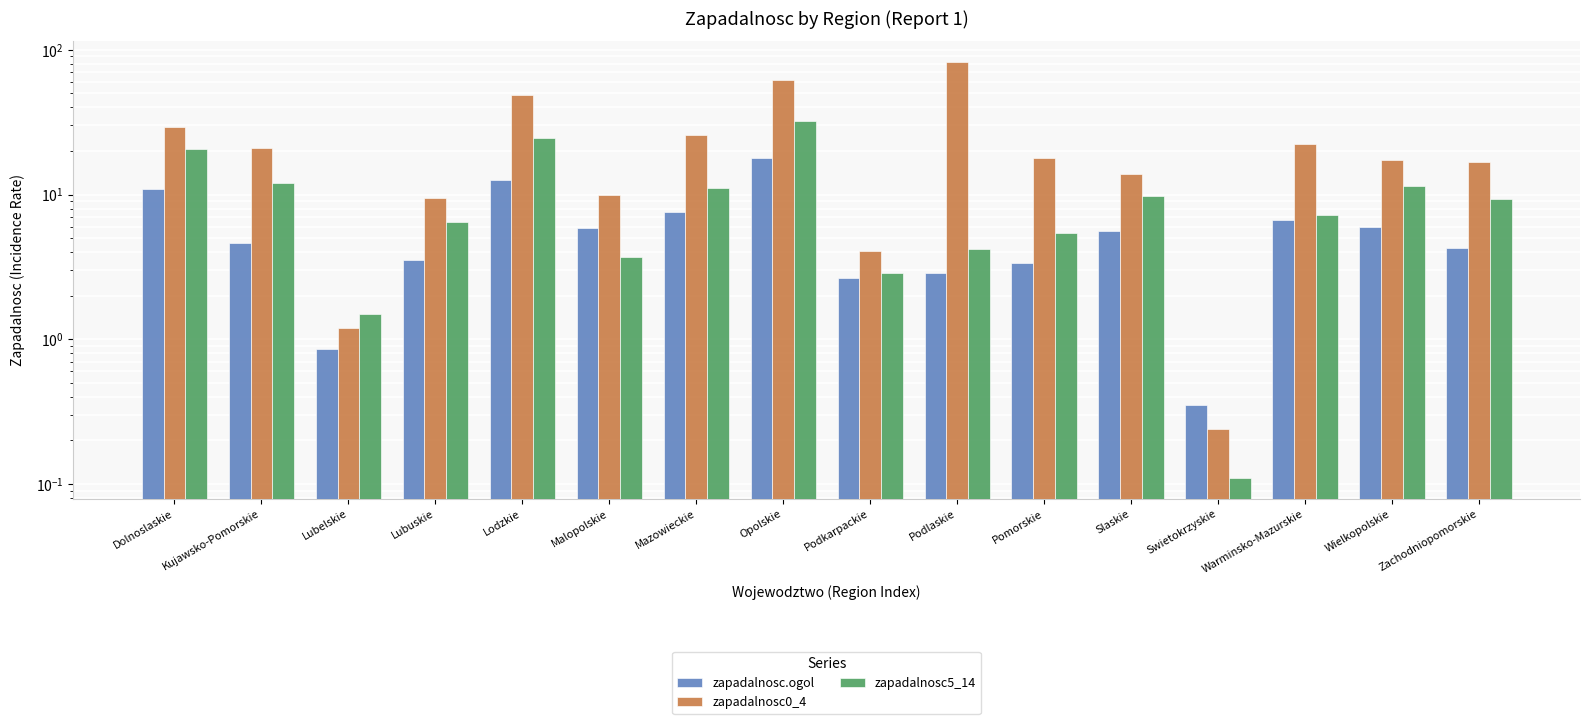

What is the difference between the maximum and second lowest values in the zapadalnosc.ogol series?

17.1